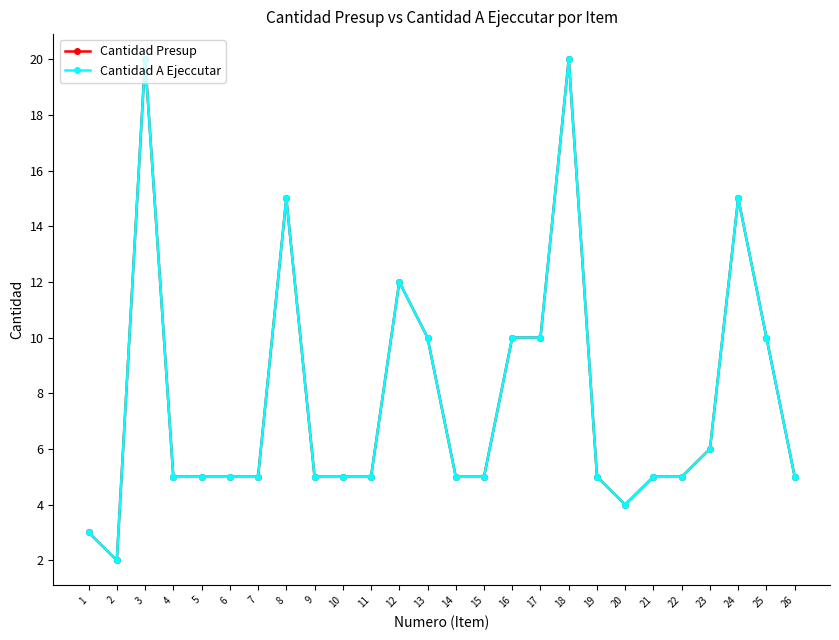

Does the chart have visible grid lines?

No